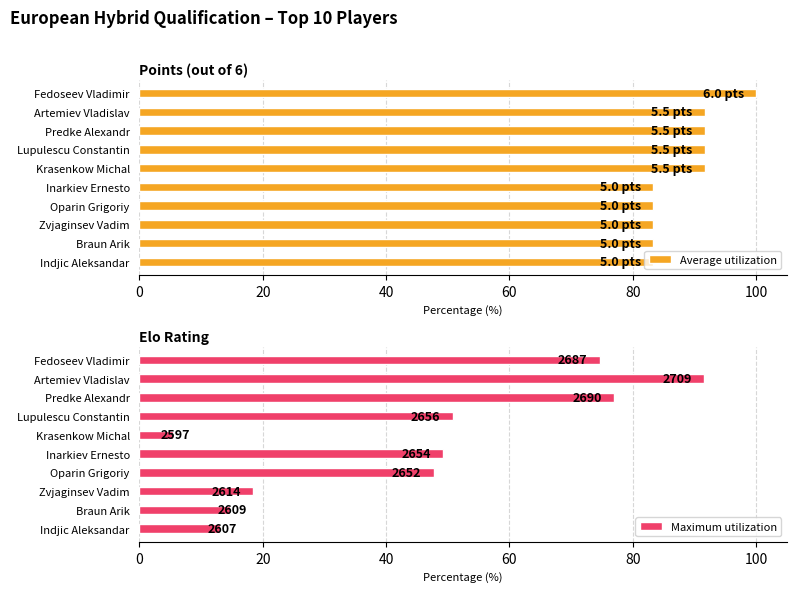

True or false: Average utilization has a value of 140.7 at Artemiev Vladislav.

False